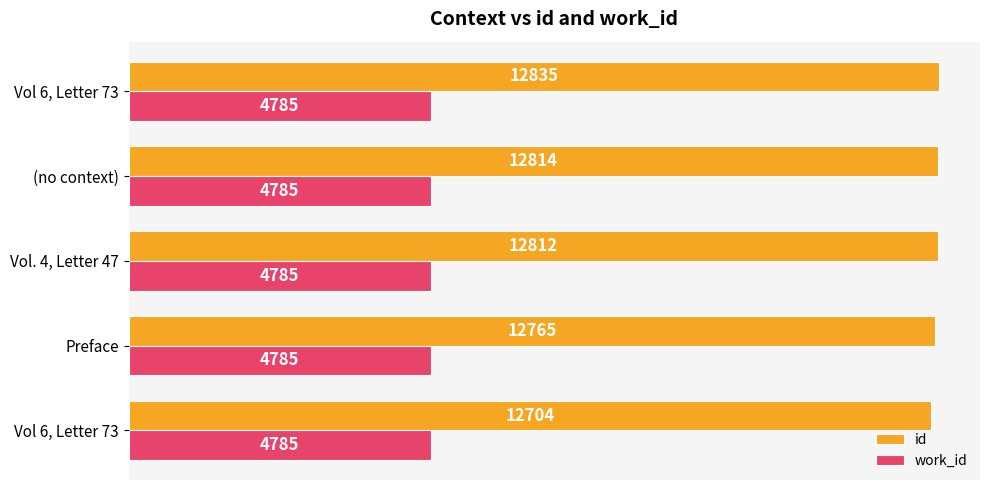

What is the highest value of the work_id series?

4785